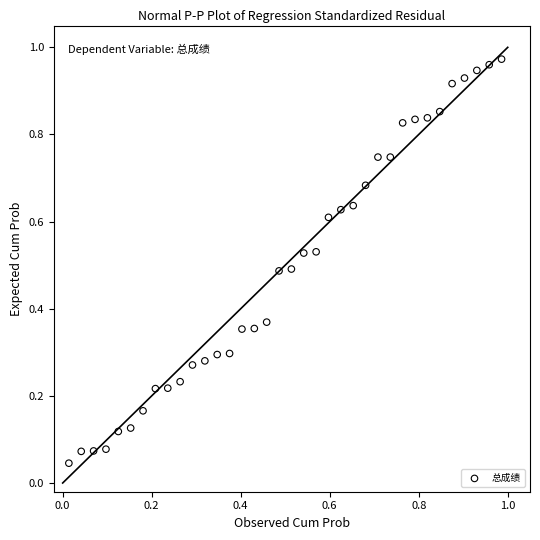

How many points are shown in the scatter plot?

36